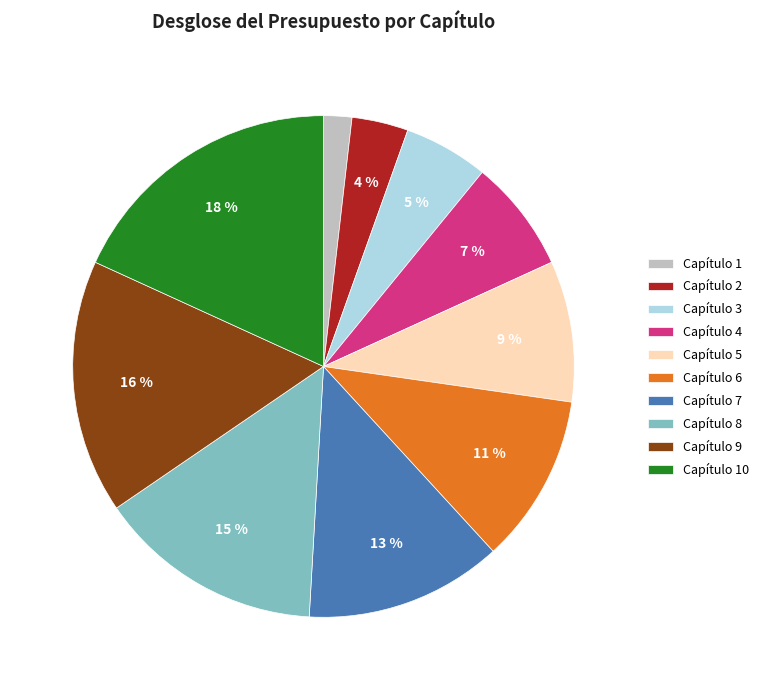

Which has a higher value, Capítulo 4 or Capítulo 1?

Capítulo 4